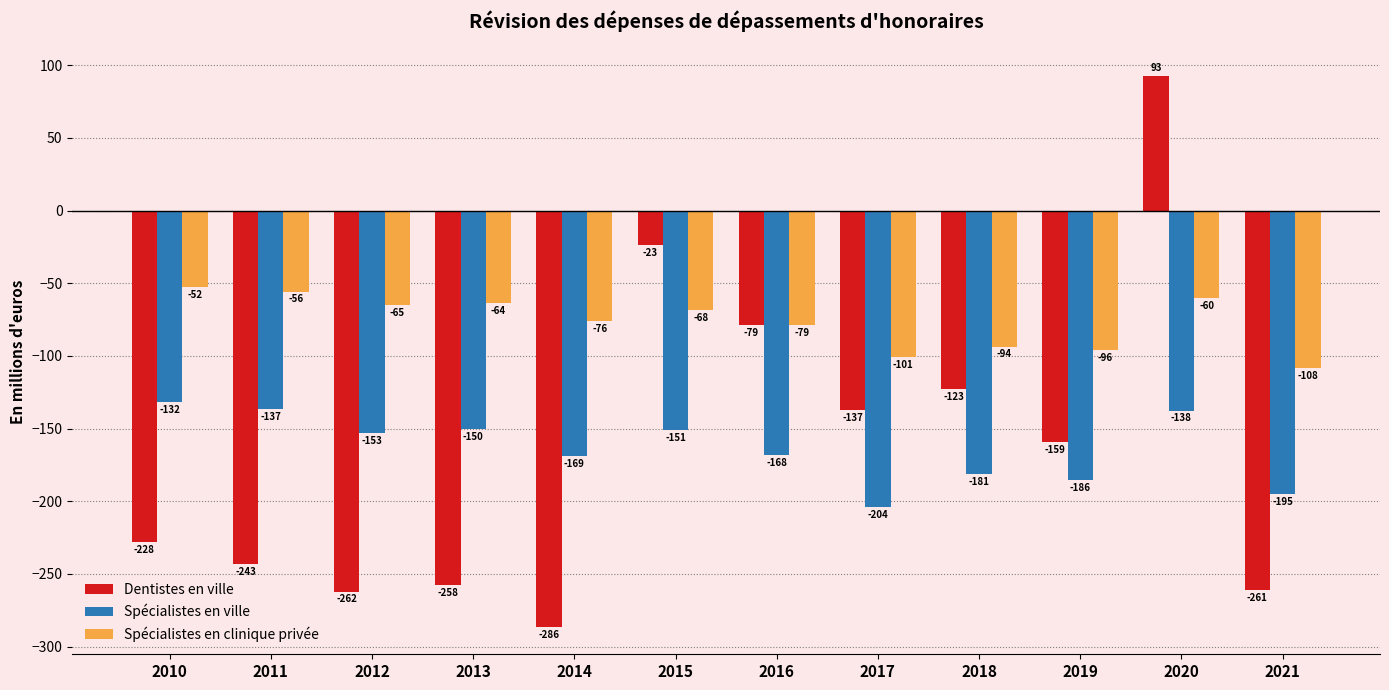

What is the difference between the highest and lowest values at 2015?

127.6